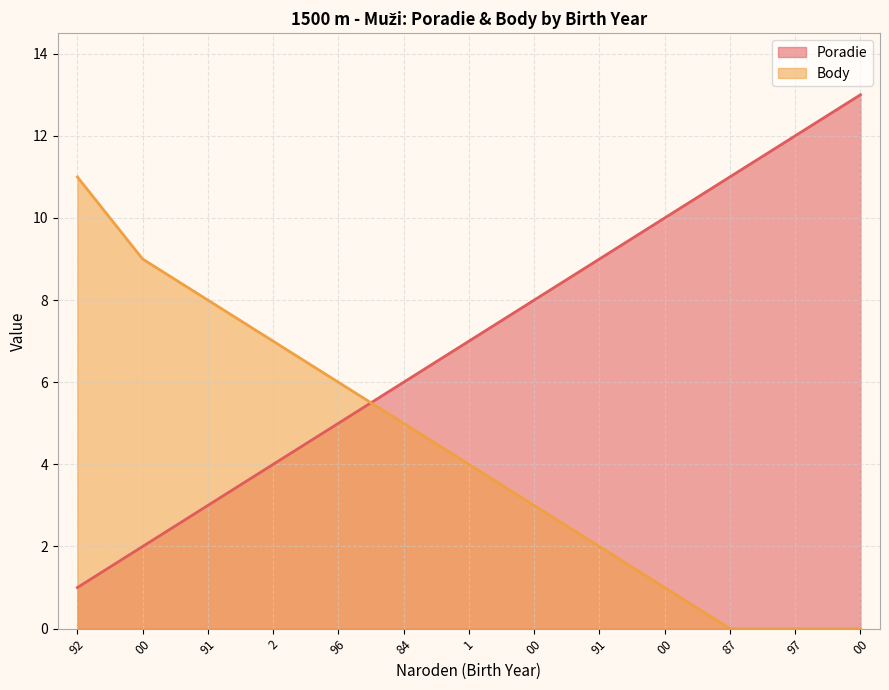

What is the greatest value displayed?

13